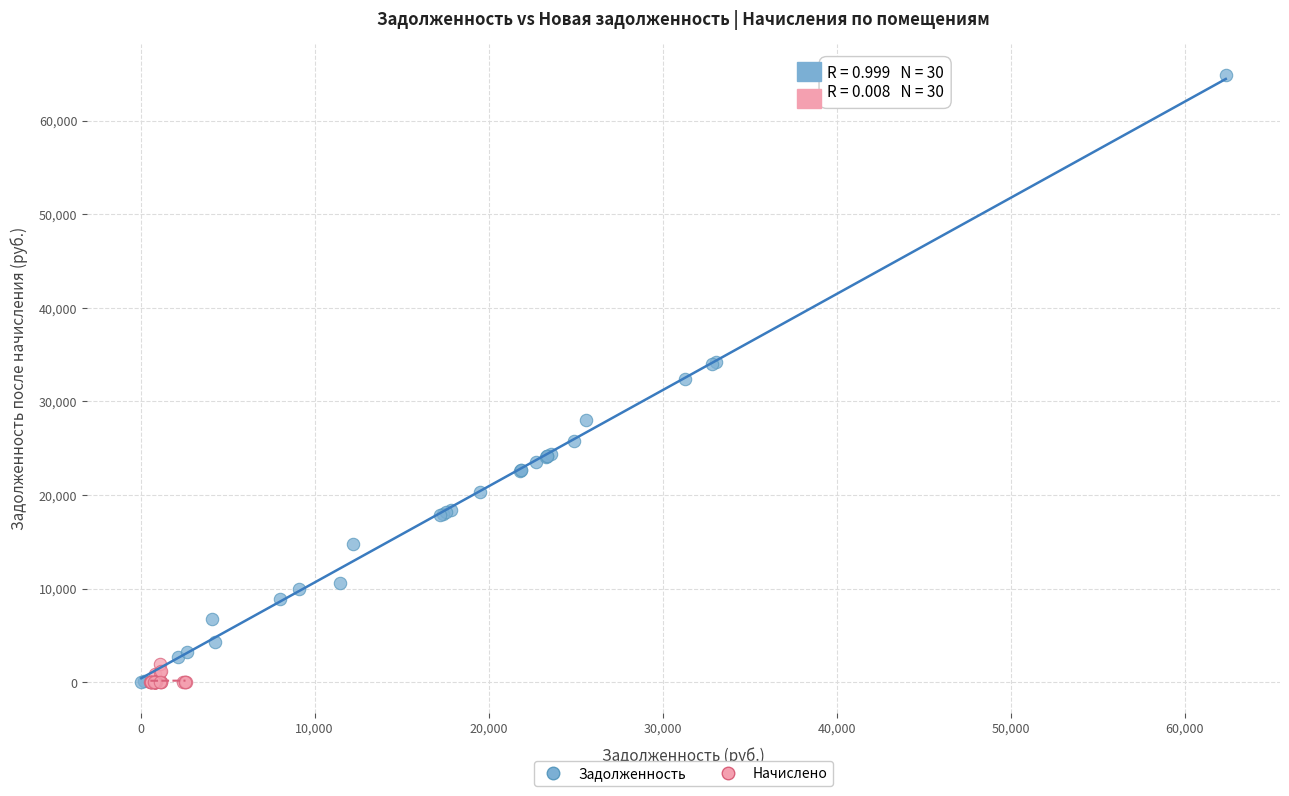

Which series reaches the maximum Y coordinate?

Задолженность